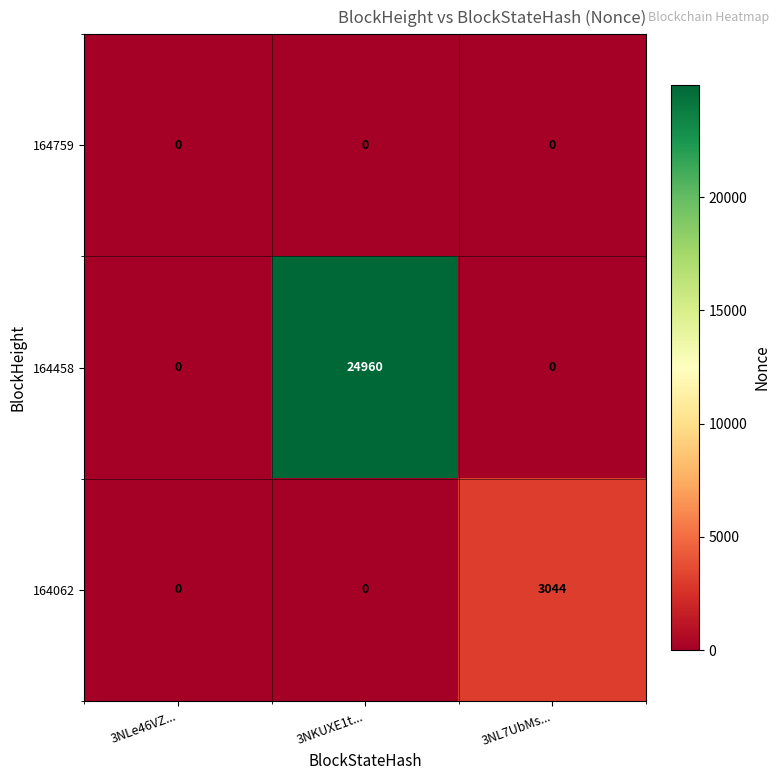

Rank the series by their maximum value, from lowest to highest.

164759, 164062, 164458